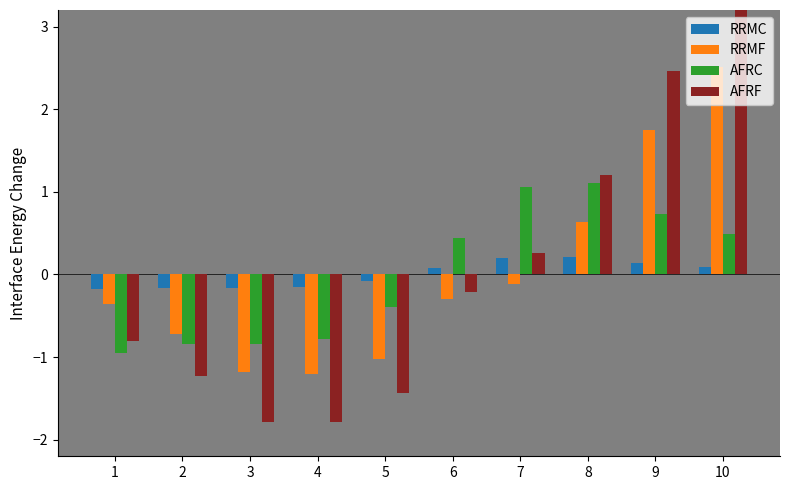

The AFRF series shows -0.8 at 2. True or false?

False